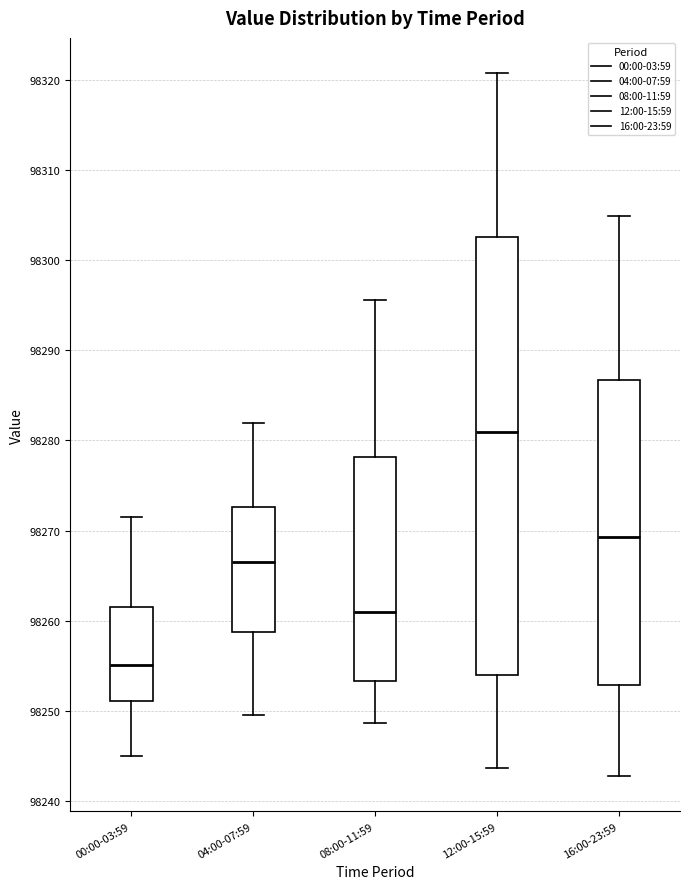

Reading left to right, read every box against the y-axis: the position of its median line, the range the box covers, and the ends of its whiskers. The values are not printed on the chart, so give them approximately, as read against the axis.

00:00-03:59: median 98255, box 98251 to 98262, whiskers 98245 to 98271
04:00-07:59: median 98267, box 98259 to 98273, whiskers 98250 to 98282
08:00-11:59: median 98261, box 98253 to 98278, whiskers 98249 to 98296
12:00-15:59: median 98281, box 98254 to 98303, whiskers 98244 to 98321
16:00-23:59: median 98269, box 98253 to 98287, whiskers 98243 to 98305